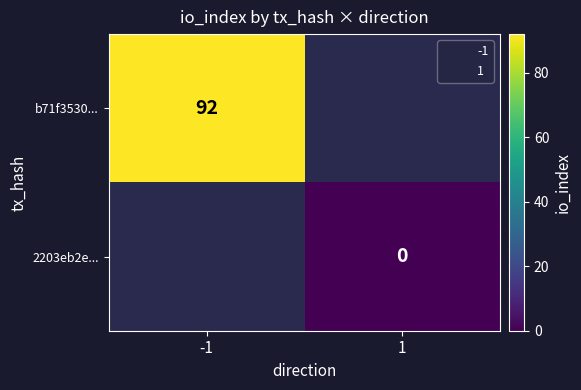

The b71f3530... series shows 58 at -1. True or false?

False